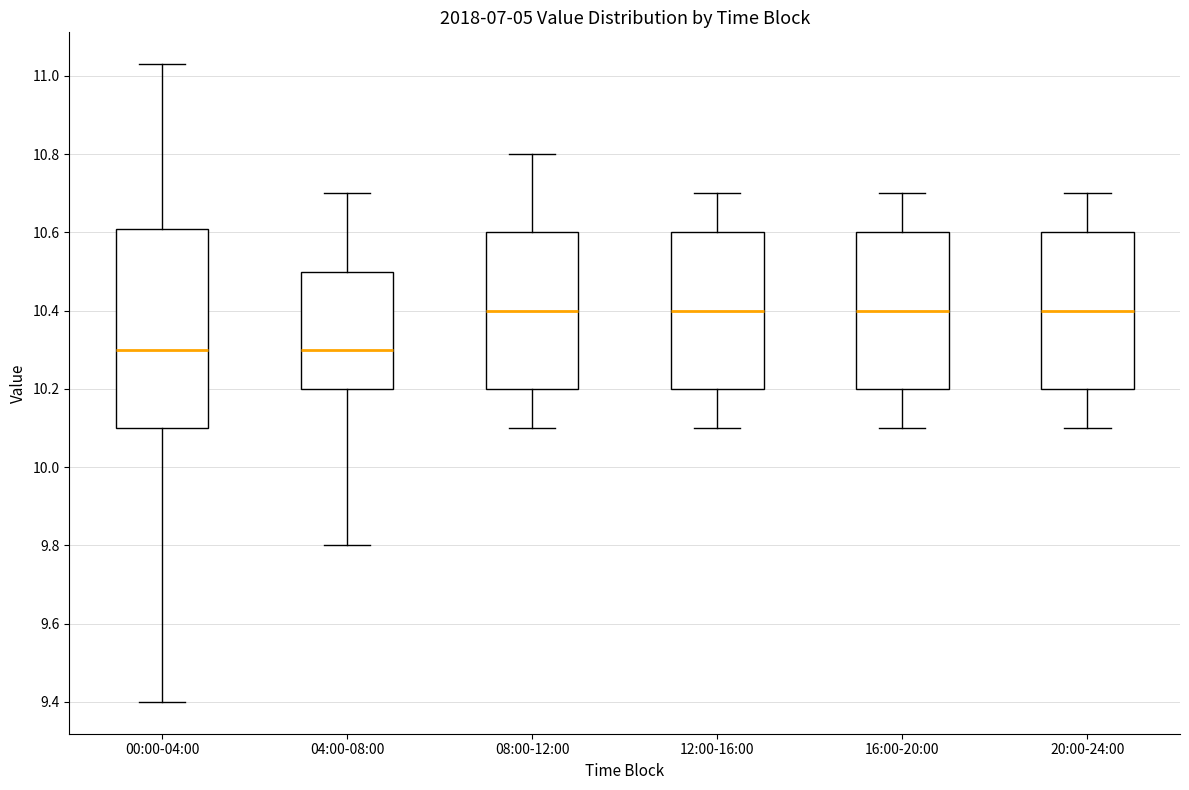

Reading left to right, read every box against the y-axis: the position of its median line, the range the box covers, and the ends of its whiskers. The values are not printed on the chart, so give them approximately, as read against the axis.

00:00-04:00: median 10.30, box 10.10 to 10.60, whiskers 9.40 to 11.04
04:00-08:00: median 10.30, box 10.20 to 10.50, whiskers 9.80 to 10.70
08:00-12:00: median 10.40, box 10.20 to 10.60, whiskers 10.10 to 10.80
12:00-16:00: median 10.40, box 10.20 to 10.60, whiskers 10.10 to 10.70
16:00-20:00: median 10.40, box 10.20 to 10.60, whiskers 10.10 to 10.70
20:00-24:00: median 10.40, box 10.20 to 10.60, whiskers 10.10 to 10.70